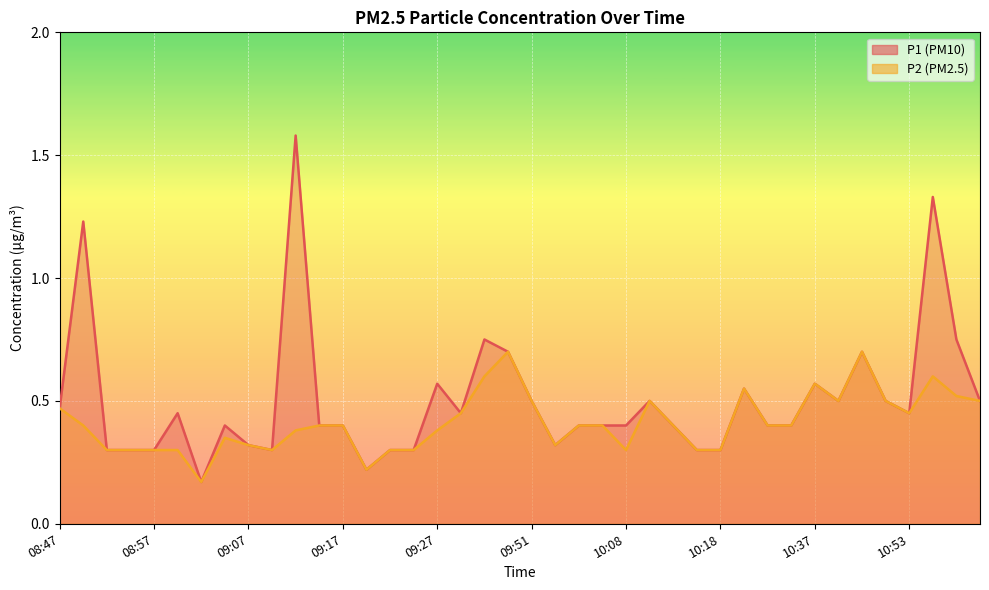

What is the maximum value shown in the chart?

1.6